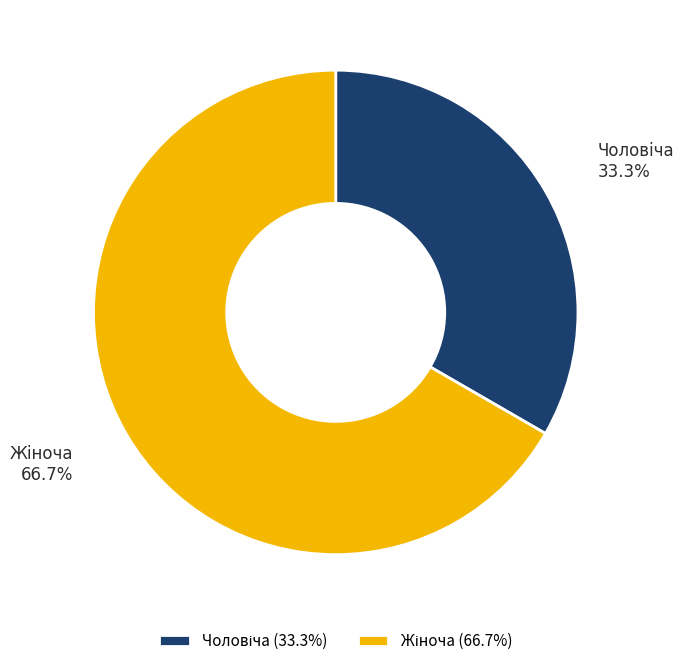

Is there a majority slice in this chart?

Yes